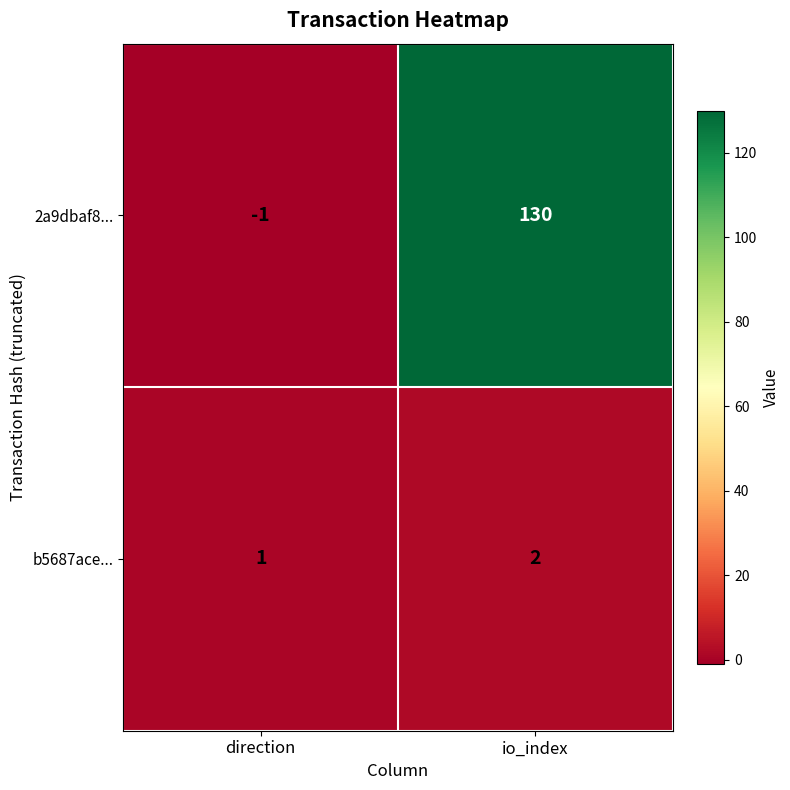

At which label is b5687ace... closest to 1?

direction